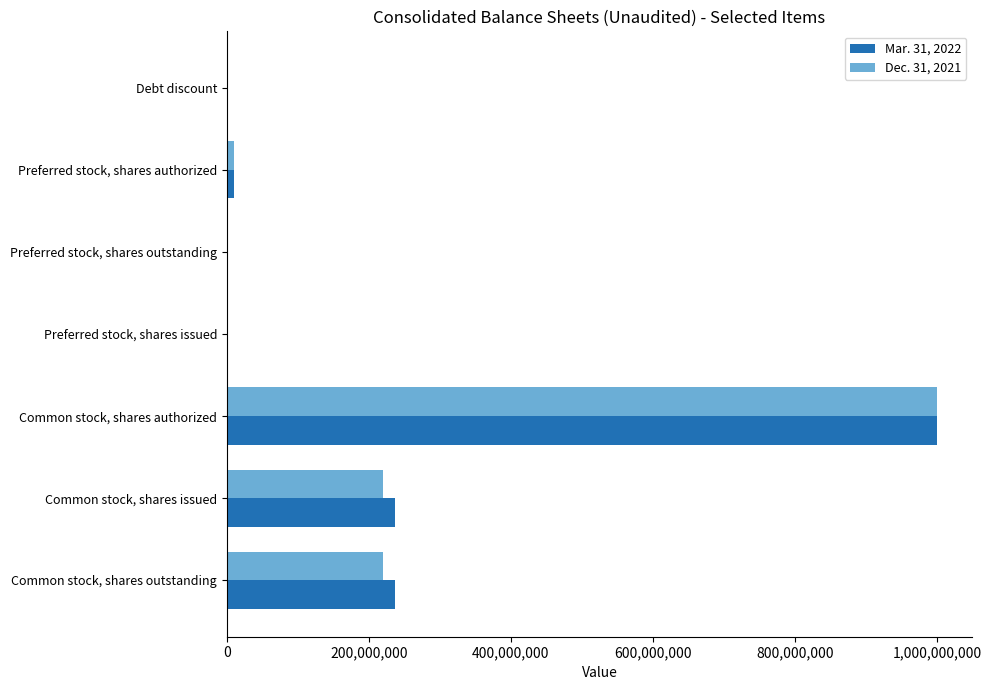

Which category has the highest value in the Mar. 31, 2022 series?

Common stock, shares authorized